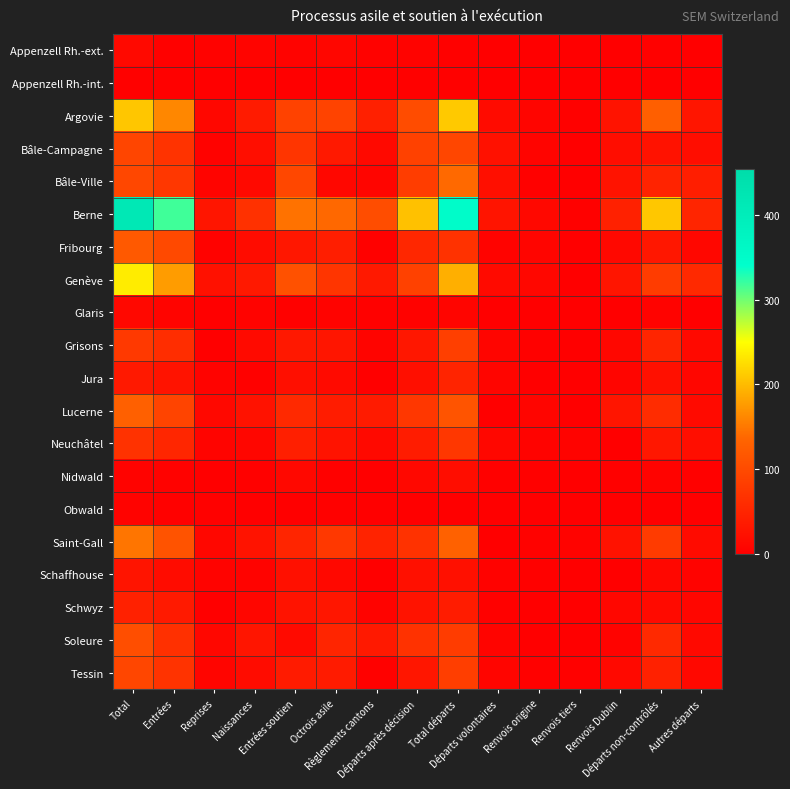

What is the total value across all series at Total?

1934